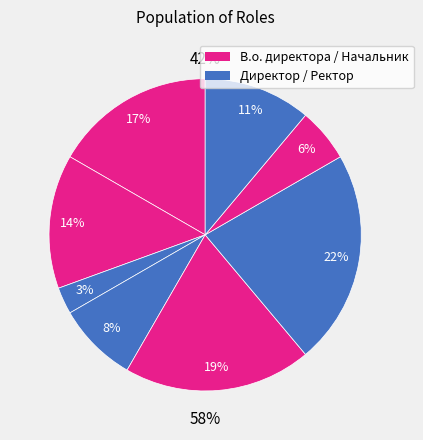

To the nearest percent, what is the combined percentage of Директор and В.о. директора?

36%